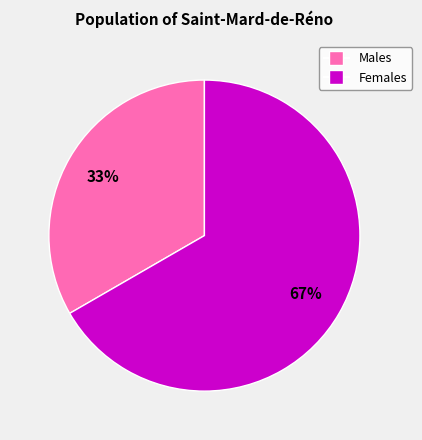

Is there any slice that represents more than half of the pie?

Yes